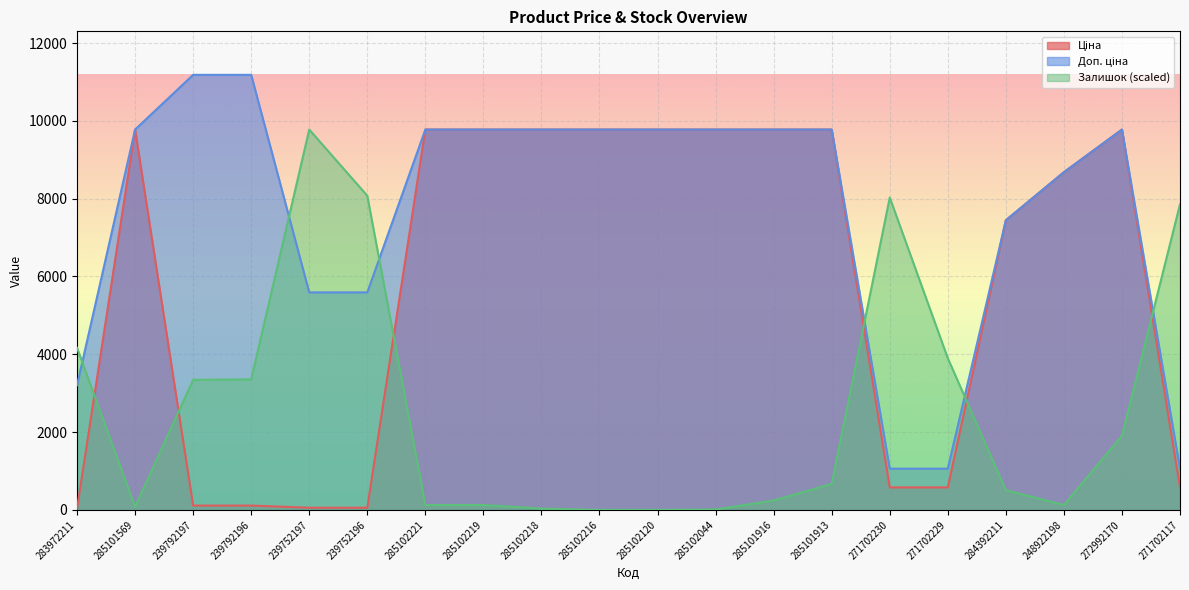

How many positive values does the Залишок series have?

18